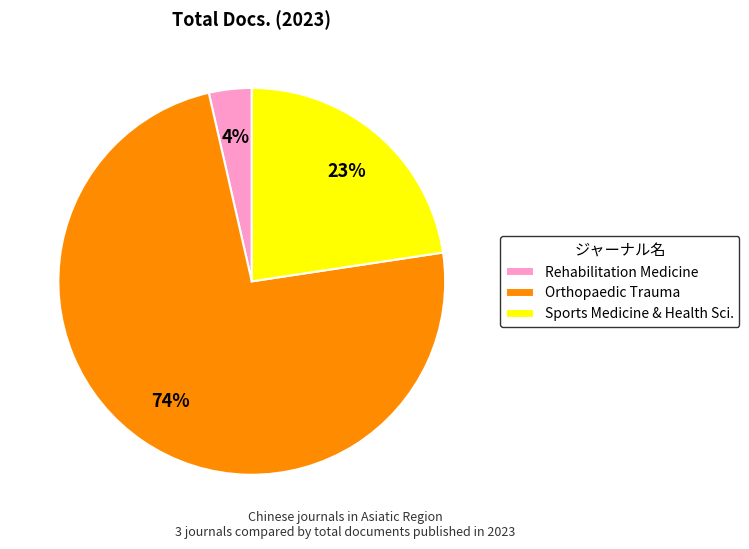

What is the ratio of the value at Sports Medicine & Health Sci. to the value at Orthopaedic Trauma?

0.3